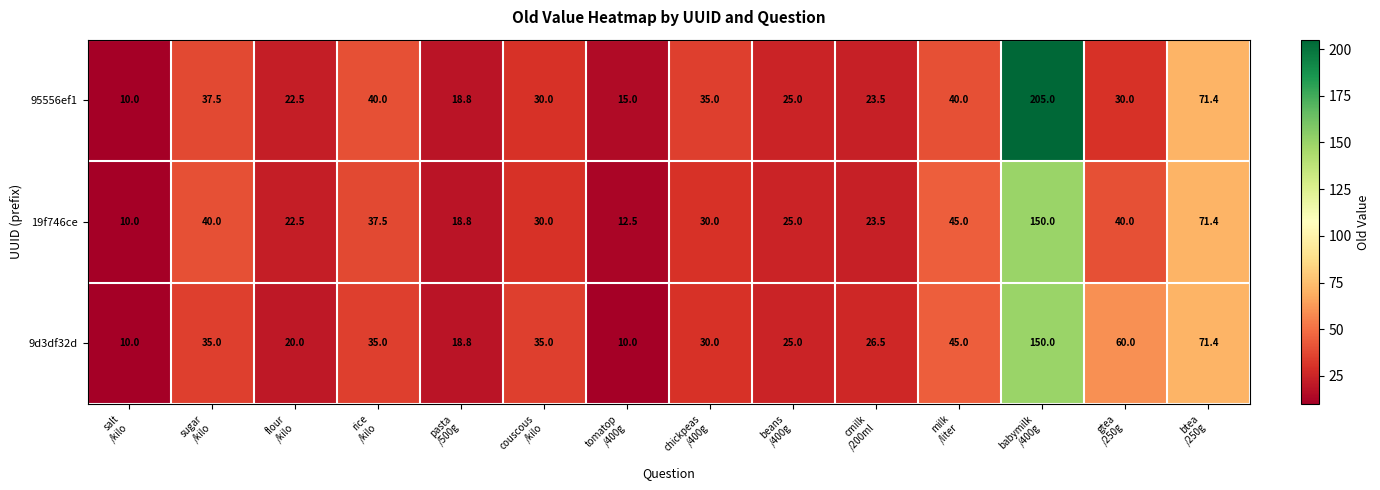

What is the minimum value shown in the chart?

10.0